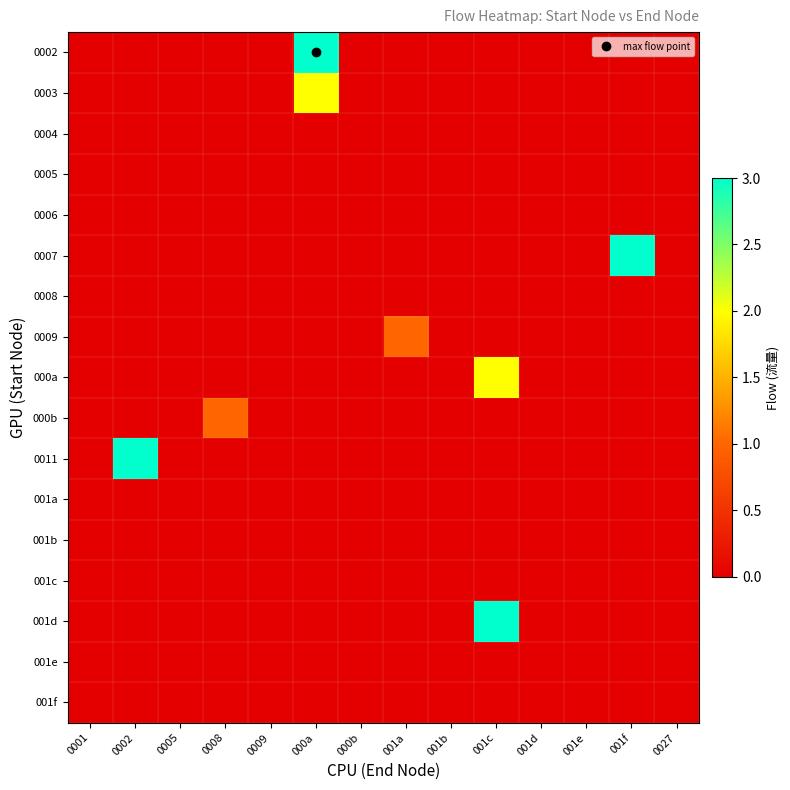

At how many categories does at least one series exceed 2?

4